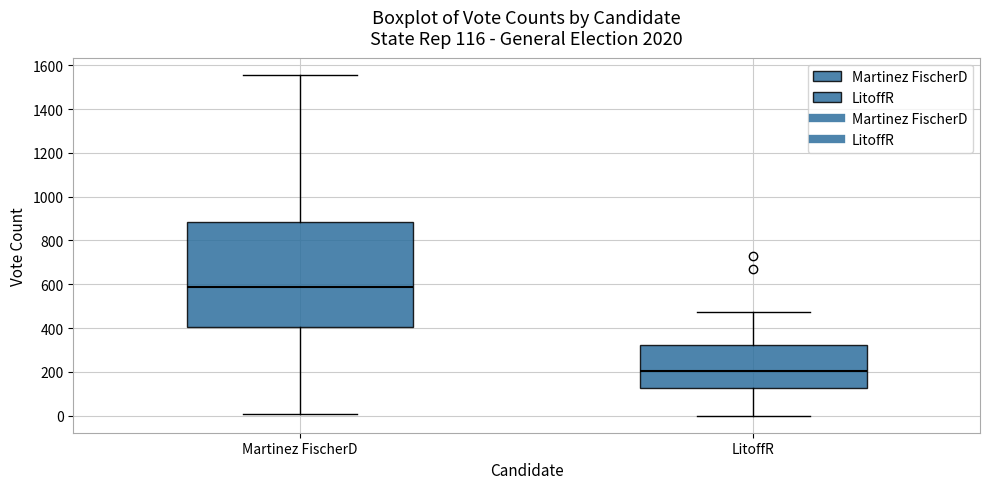

Comparing the boxes themselves (not the whiskers), which one is the tallest?

Martinez FischerD